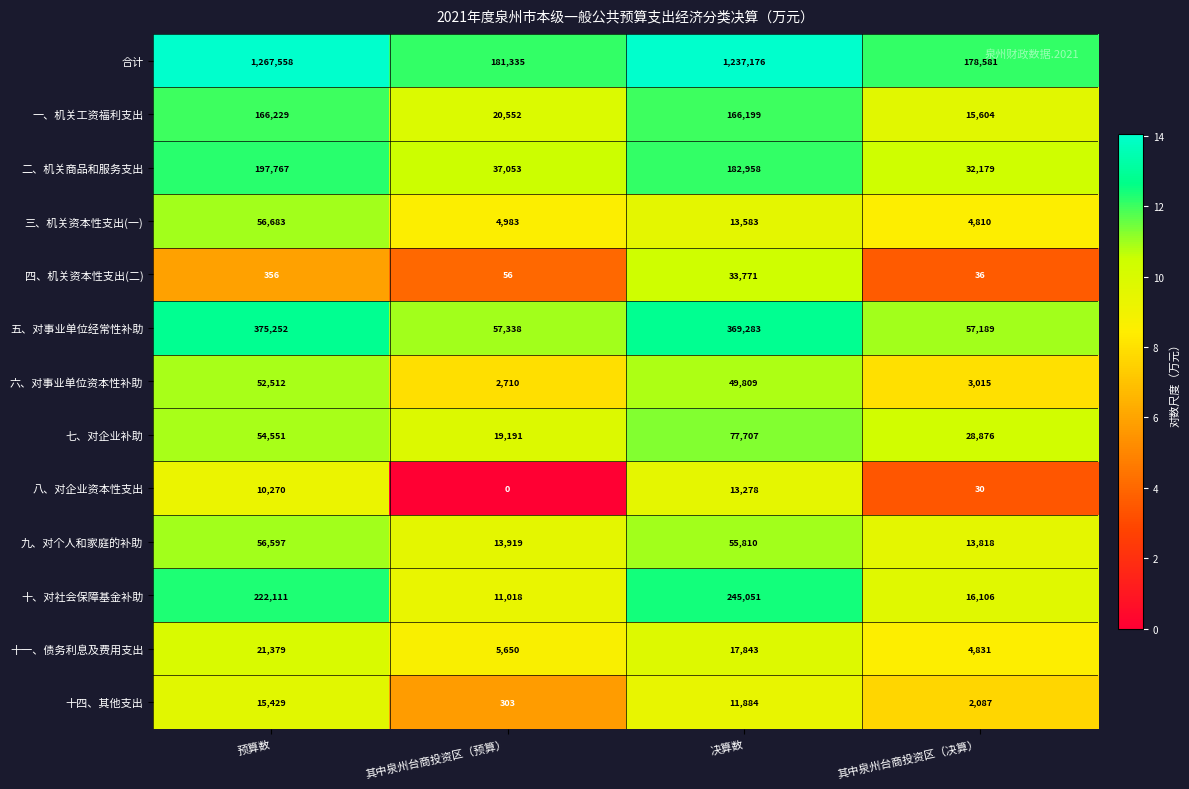

True or false: 九、对个人和家庭的补助 has a value of 56597 at 预算数.

True